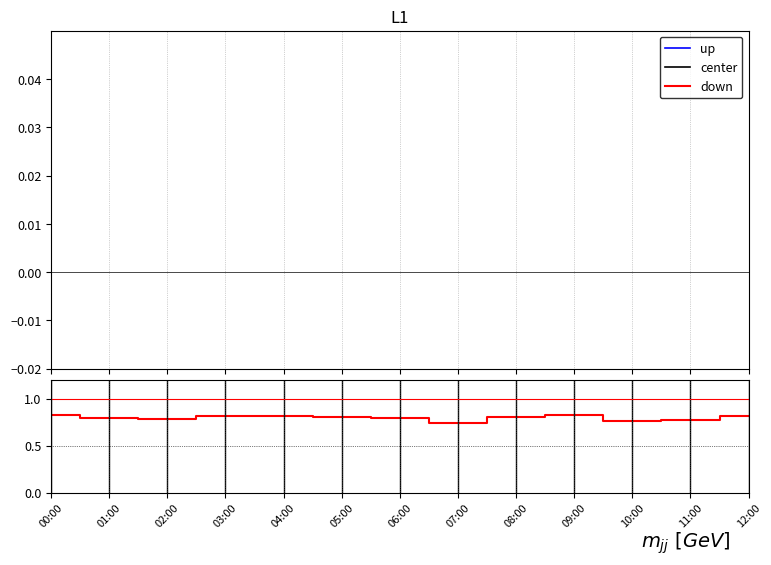

How many lines are shown in the chart?

3